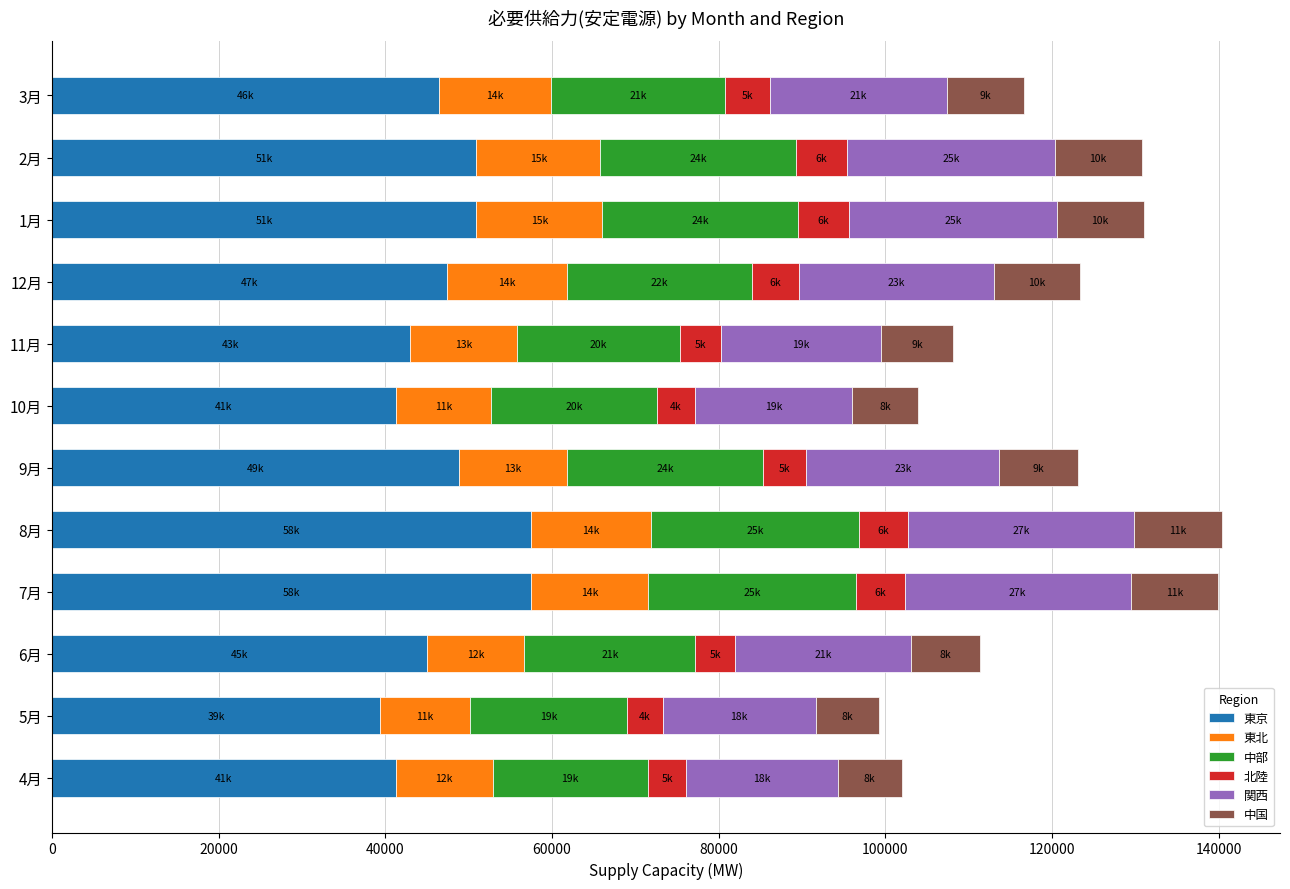

What is the total value across all series at 5月?

99210.8